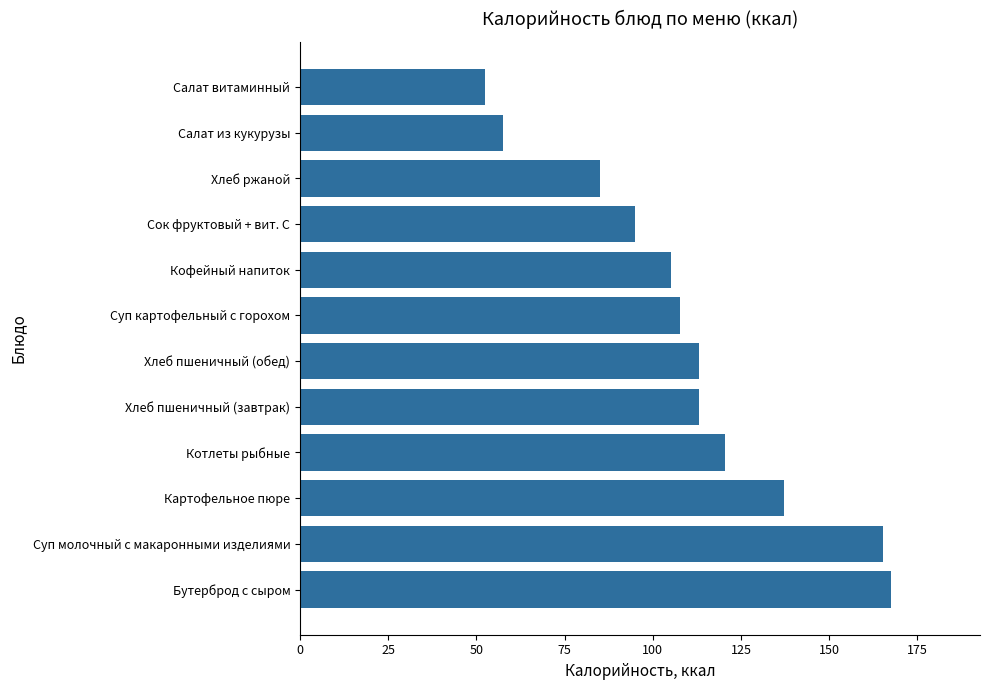

What is the minimum value shown in the chart?

52.3